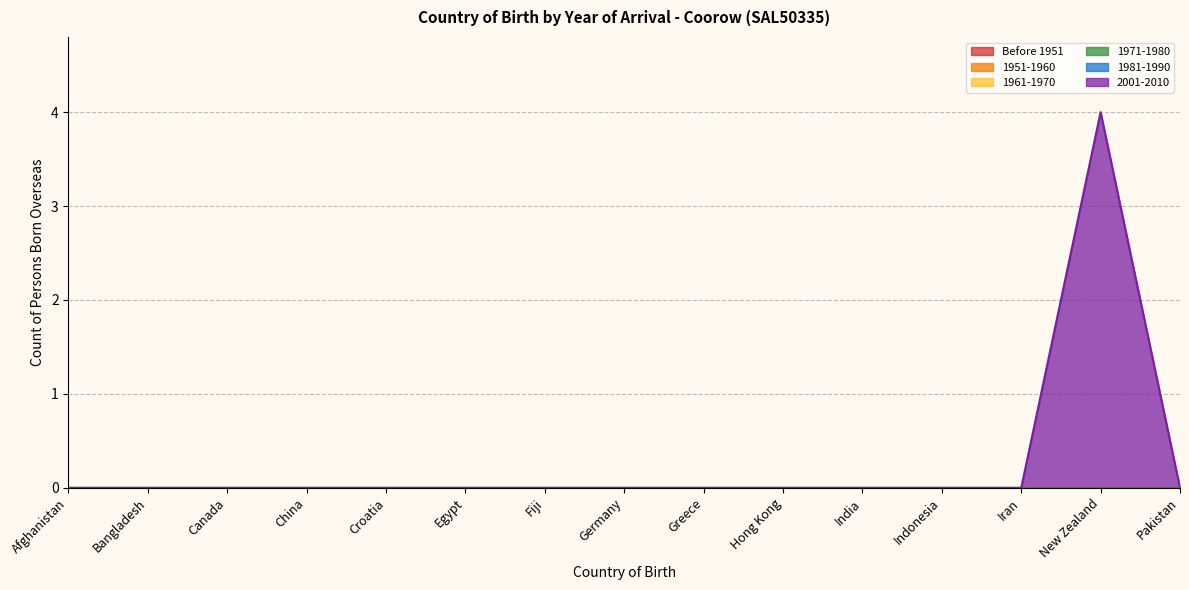

Rank the categories by 2001-2010 value from lowest to highest.

Afghanistan, Bangladesh, Canada, China, Croatia, Egypt, Fiji, Germany, Greece, Hong Kong, India, Indonesia, Iran, Pakistan, New Zealand